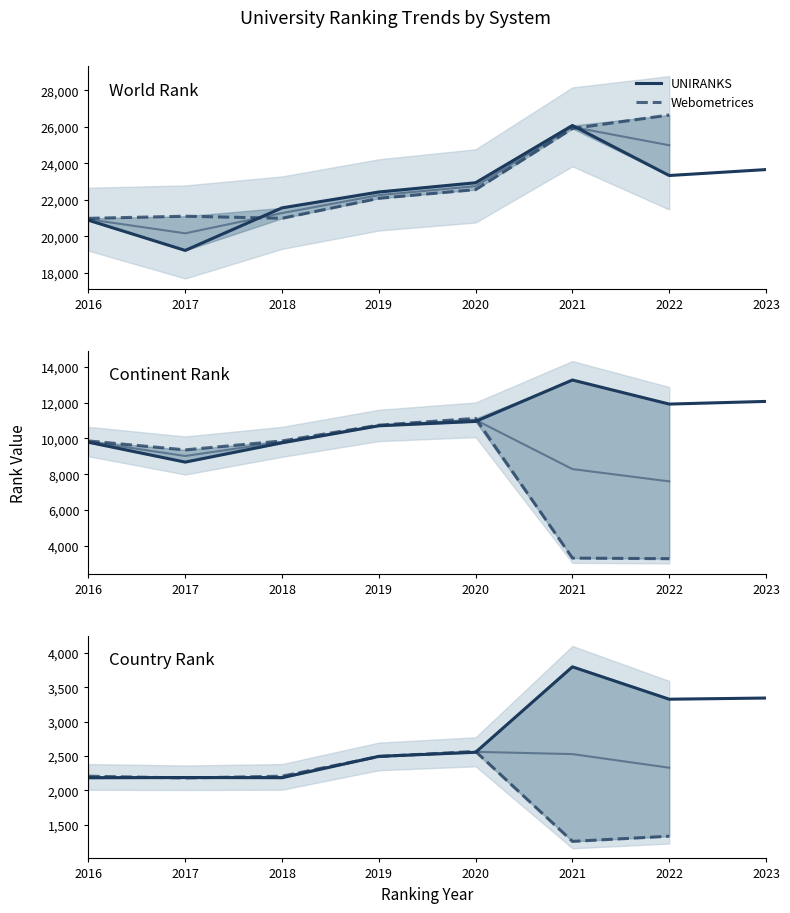

True or false: world rank has a value of 33913 at 2021.

False